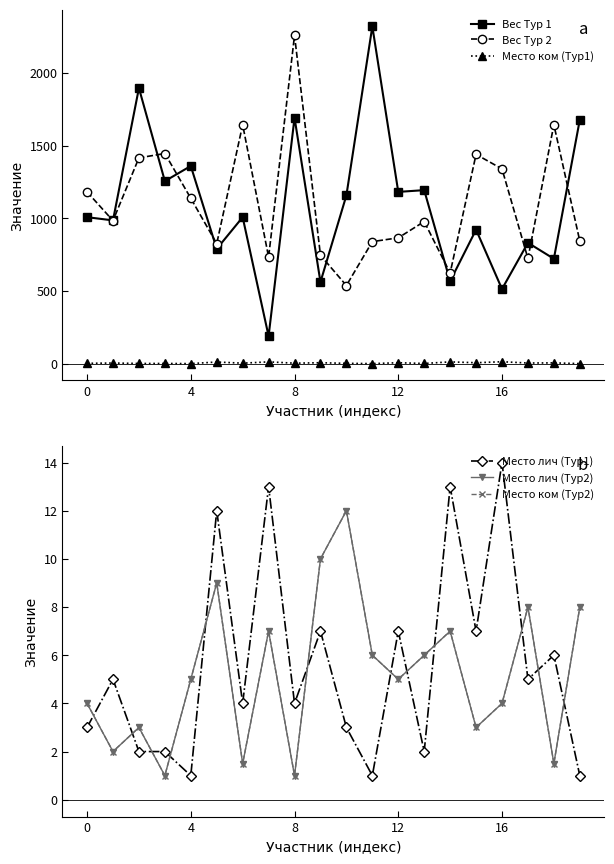

True or false: Вес Тур 2 and Место ком (Тур1) cross at least once.

False